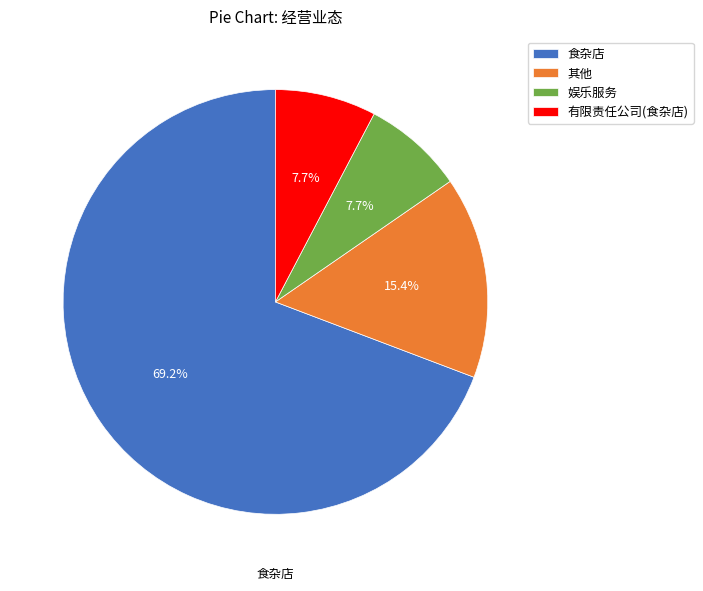

To the nearest percent, what is the combined percentage of 食杂店 and 有限责任公司(食杂店)?

77%